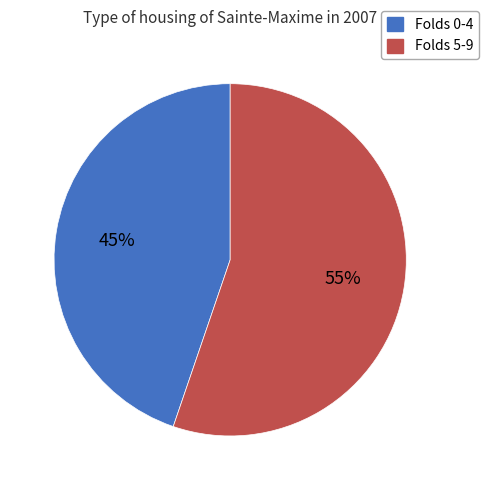

Which category has the biggest portion of the pie?

Folds 5-9